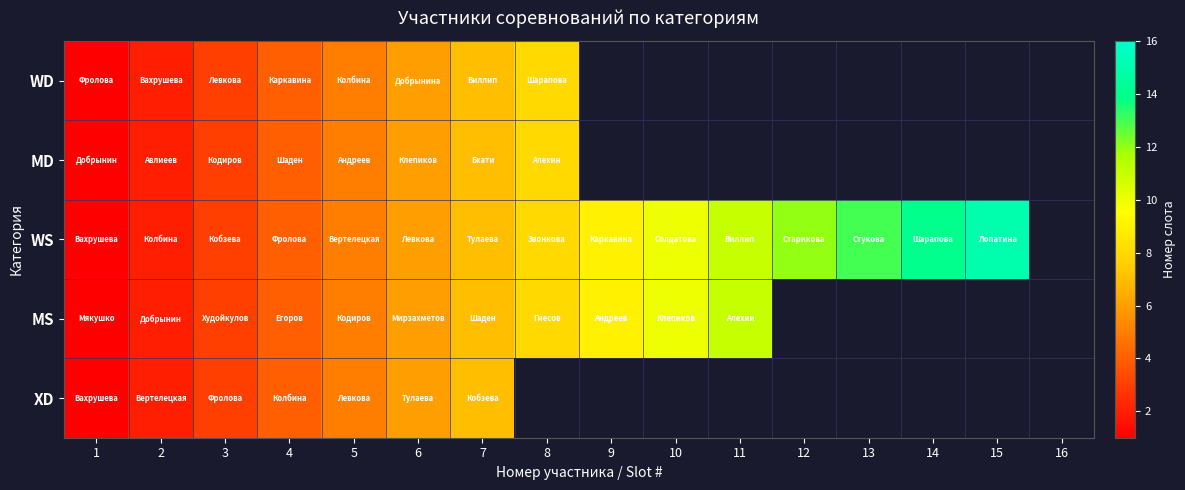

Reading left to right, transcribe all the data shown in this chart.

WD: 1=1	2=2	3=3	4=4	5=5	6=6	7=7	8=8	9=0	10=0	11=0	12=0	13=0	14=0	15=0	16=0
MD: 1=1	2=2	3=3	4=4	5=5	6=6	7=7	8=8	9=0	10=0	11=0	12=0	13=0	14=0	15=0	16=0
WS: 1=1	2=2	3=3	4=4	5=5	6=6	7=7	8=8	9=9	10=10	11=11	12=12	13=13	14=14	15=15	16=0
MS: 1=1	2=2	3=3	4=4	5=5	6=6	7=7	8=8	9=9	10=10	11=11	12=0	13=0	14=0	15=0	16=0
XD: 1=1	2=2	3=3	4=4	5=5	6=6	7=7	8=0	9=0	10=0	11=0	12=0	13=0	14=0	15=0	16=0